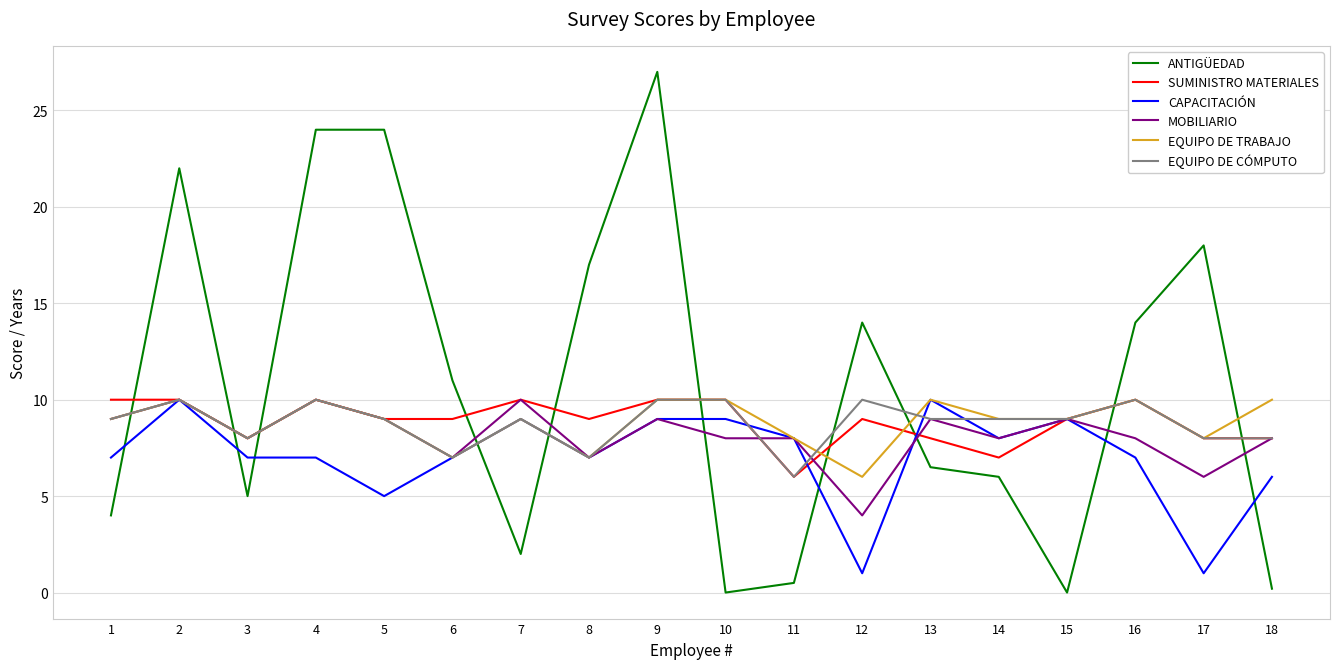

At which label does ANTIGÜEDAD first exceed 11?

2